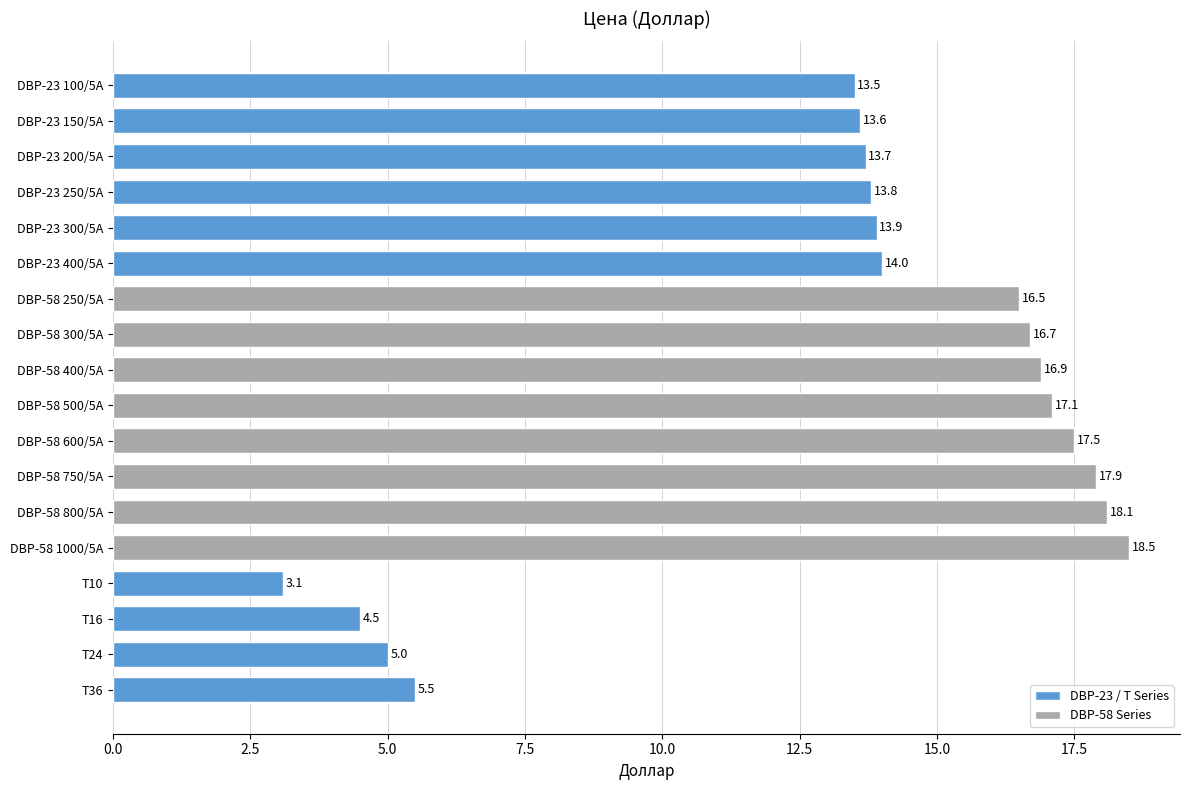

At which category does the chart reach its minimum across all series?

T10